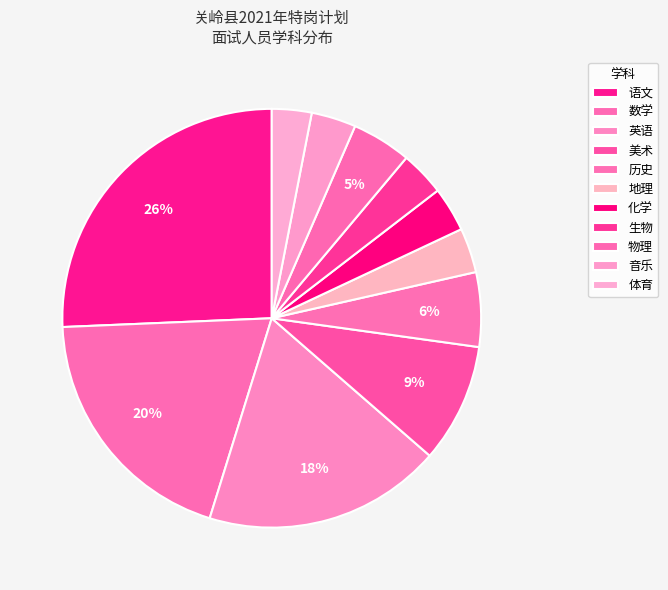

How many segments does this pie chart have?

11